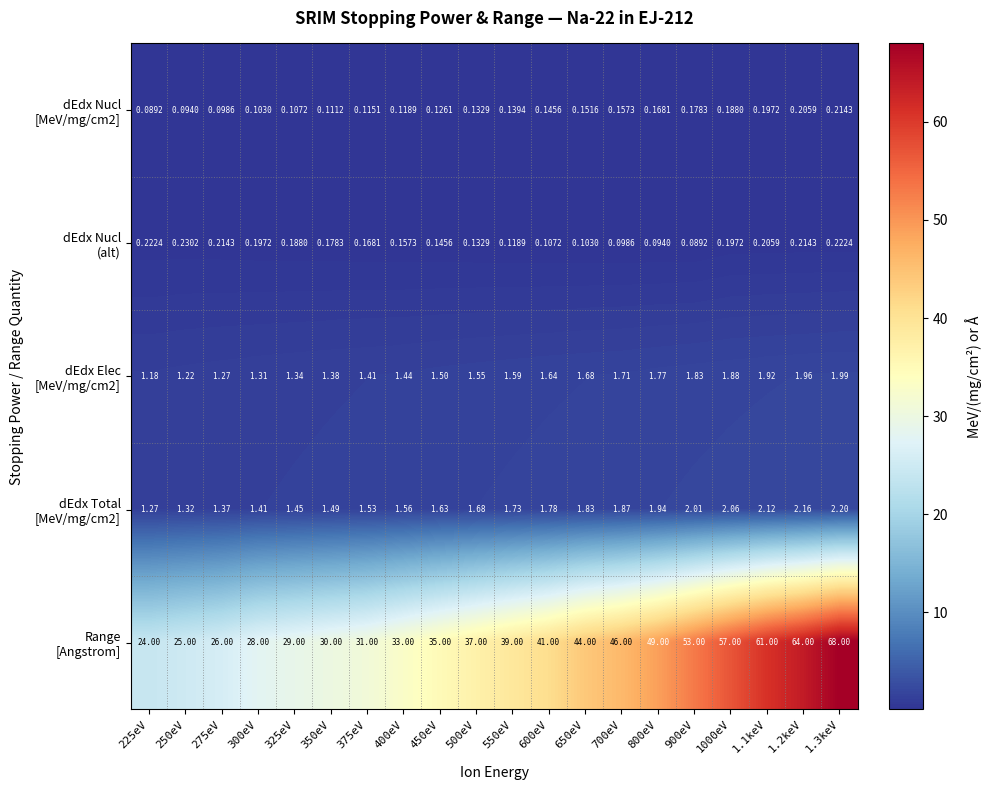

How many categories are shown in the chart?

20